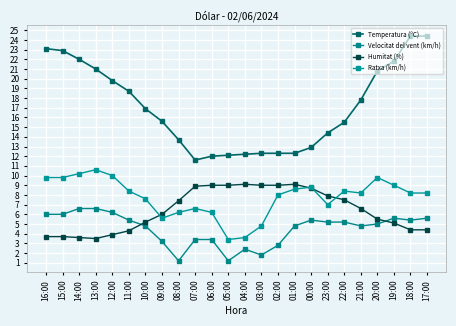

What value does the Velocitat del vent (km/h) series have at 14:00?

6.6